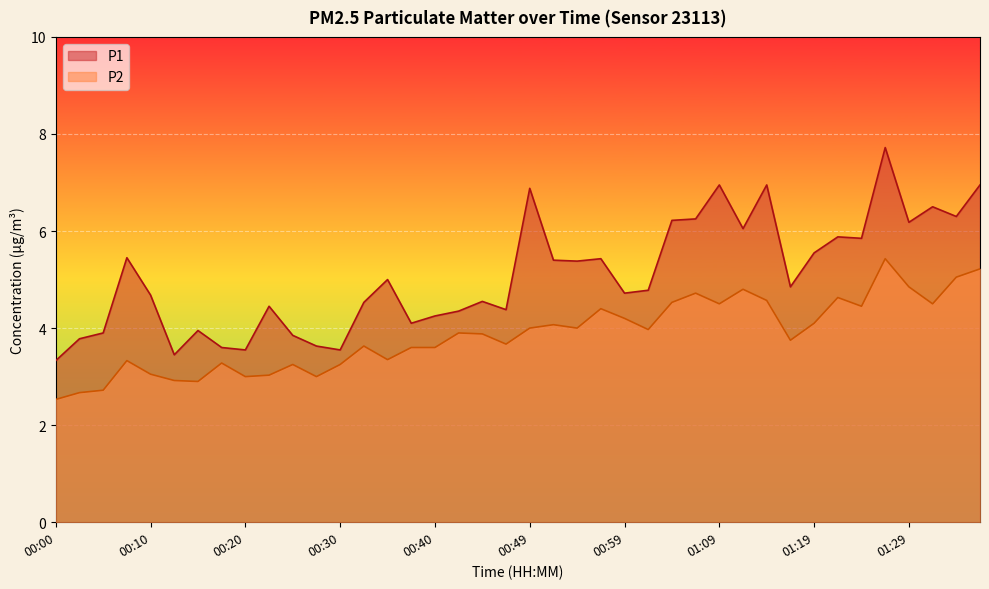

Which series has the largest range (max minus min)?

P1